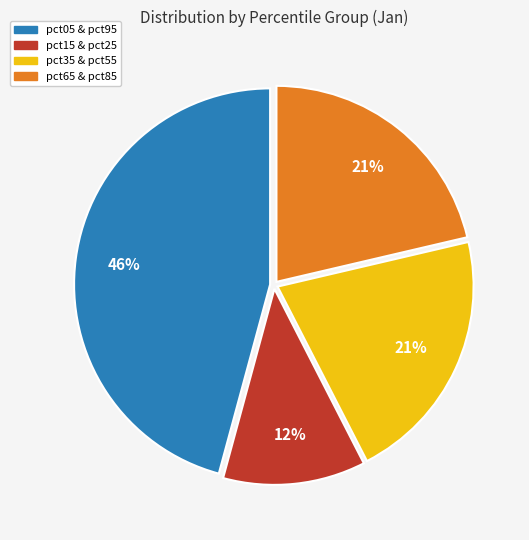

What is the smallest slice in the pie chart?

pct15 & pct25